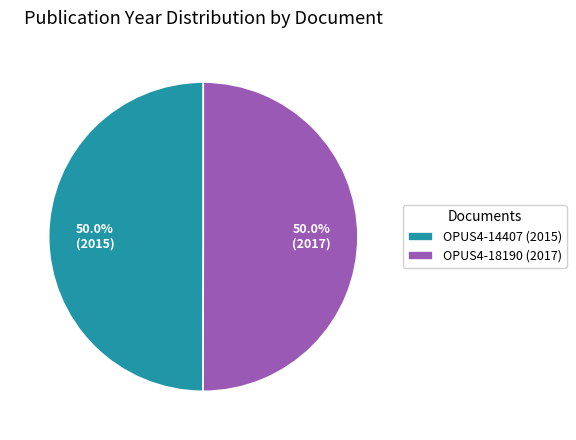

How many segments does this pie chart have?

2